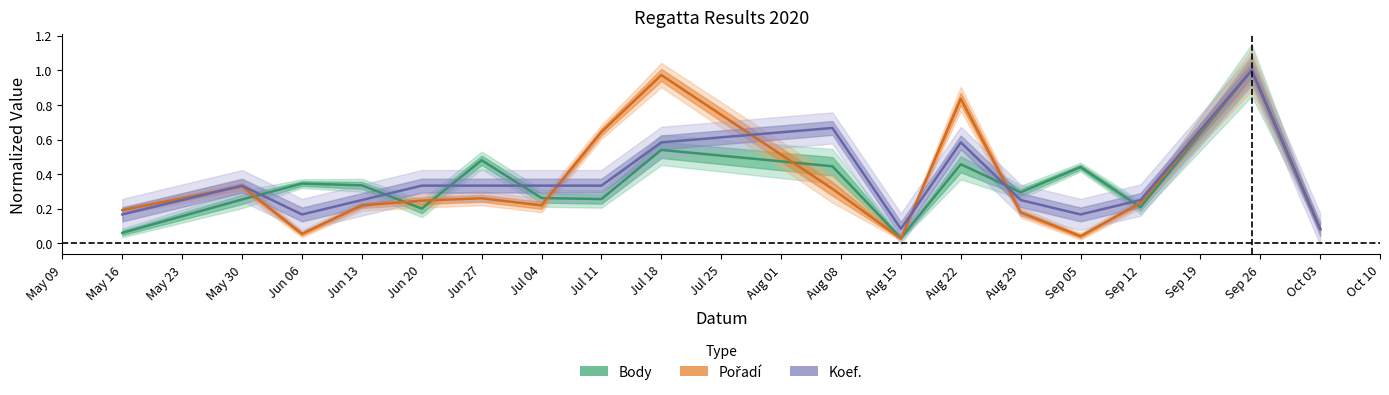

In Pořadí (line), how many points are lower than both neighbors (excluding endpoints)?

4